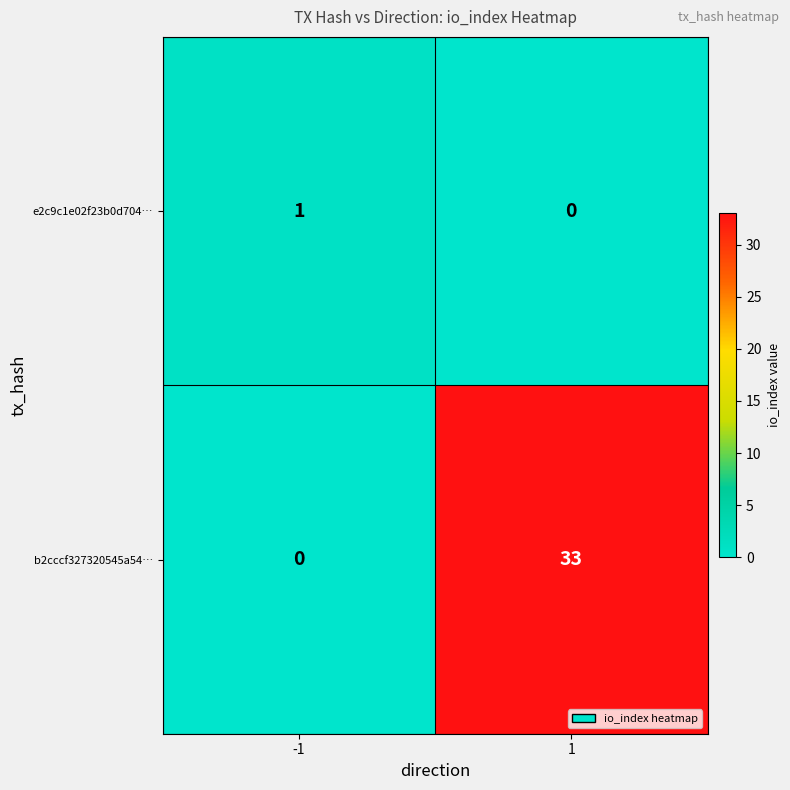

Which label corresponds to the largest value in the chart?

1